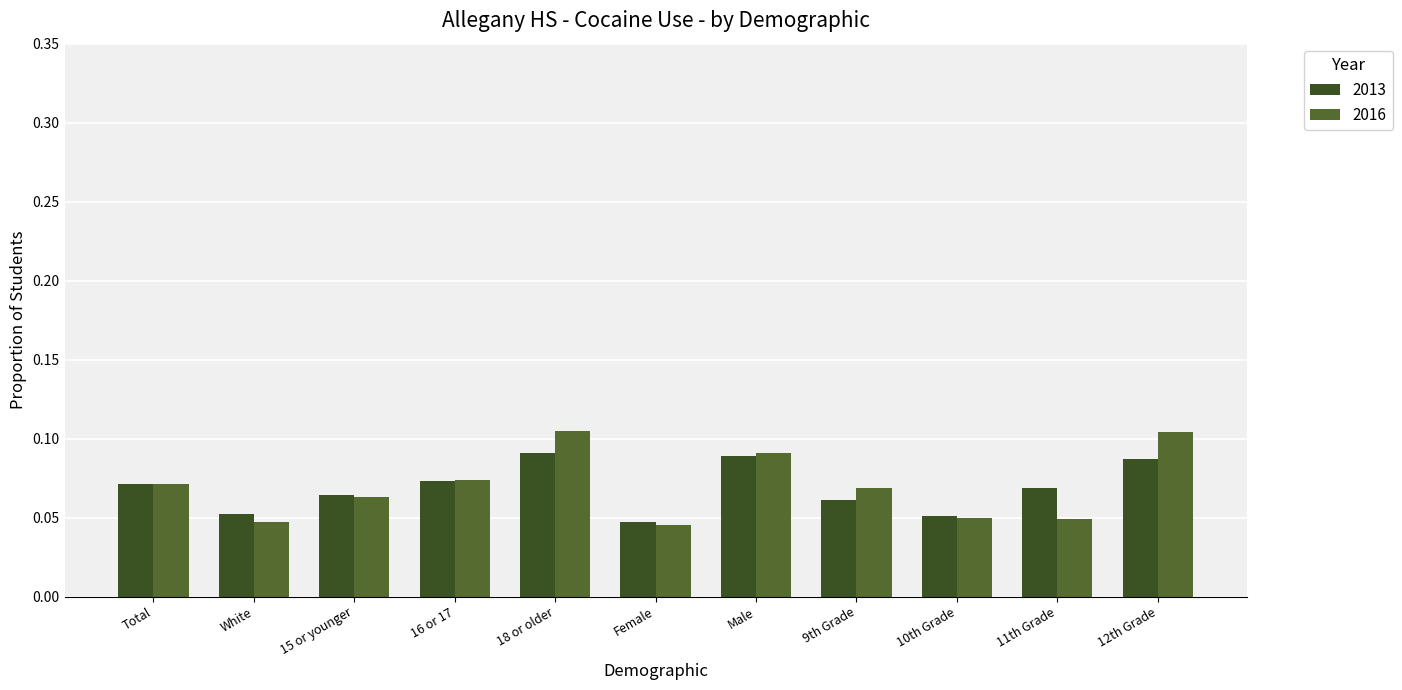

What position from the right is 9th Grade?

4